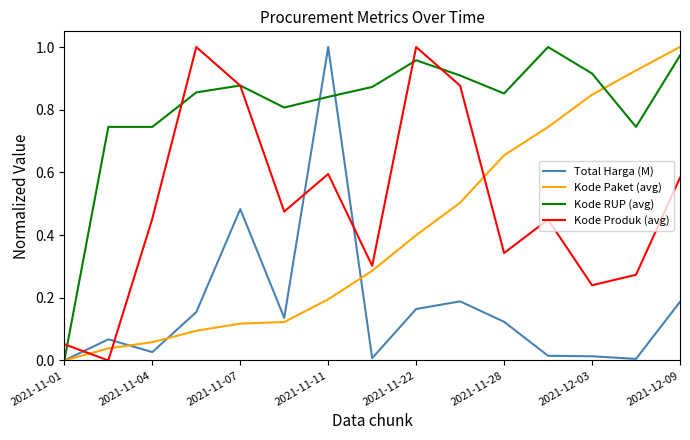

Rank the series by their average value, from highest to lowest.

Kode RUP (avg), Kode Produk (avg), Kode Paket (avg), Total Harga (M)